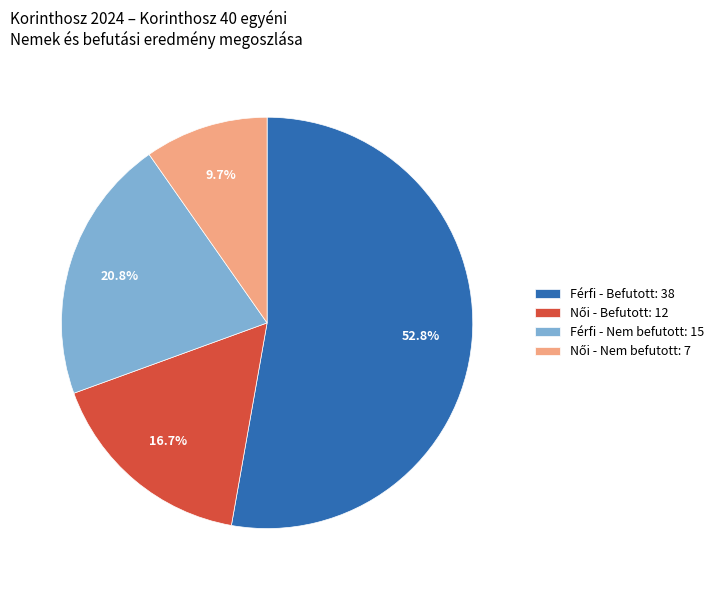

Is there a majority slice in this chart?

Yes